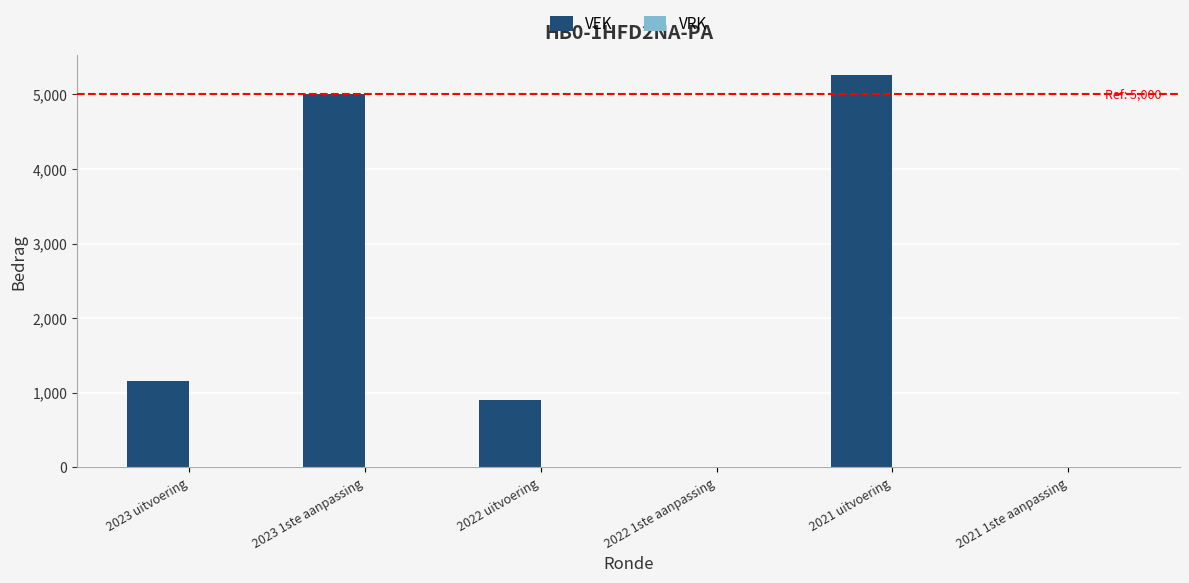

At which label is the value closest to 2630?

2023 uitvoering